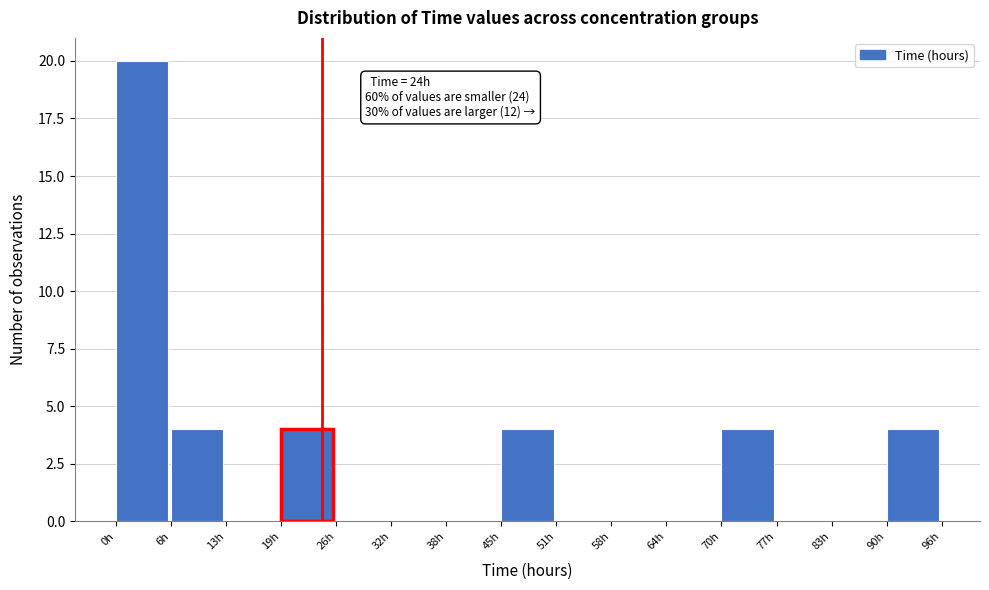

Which range on the x-axis has the tallest bar?

0.0 to 6.4